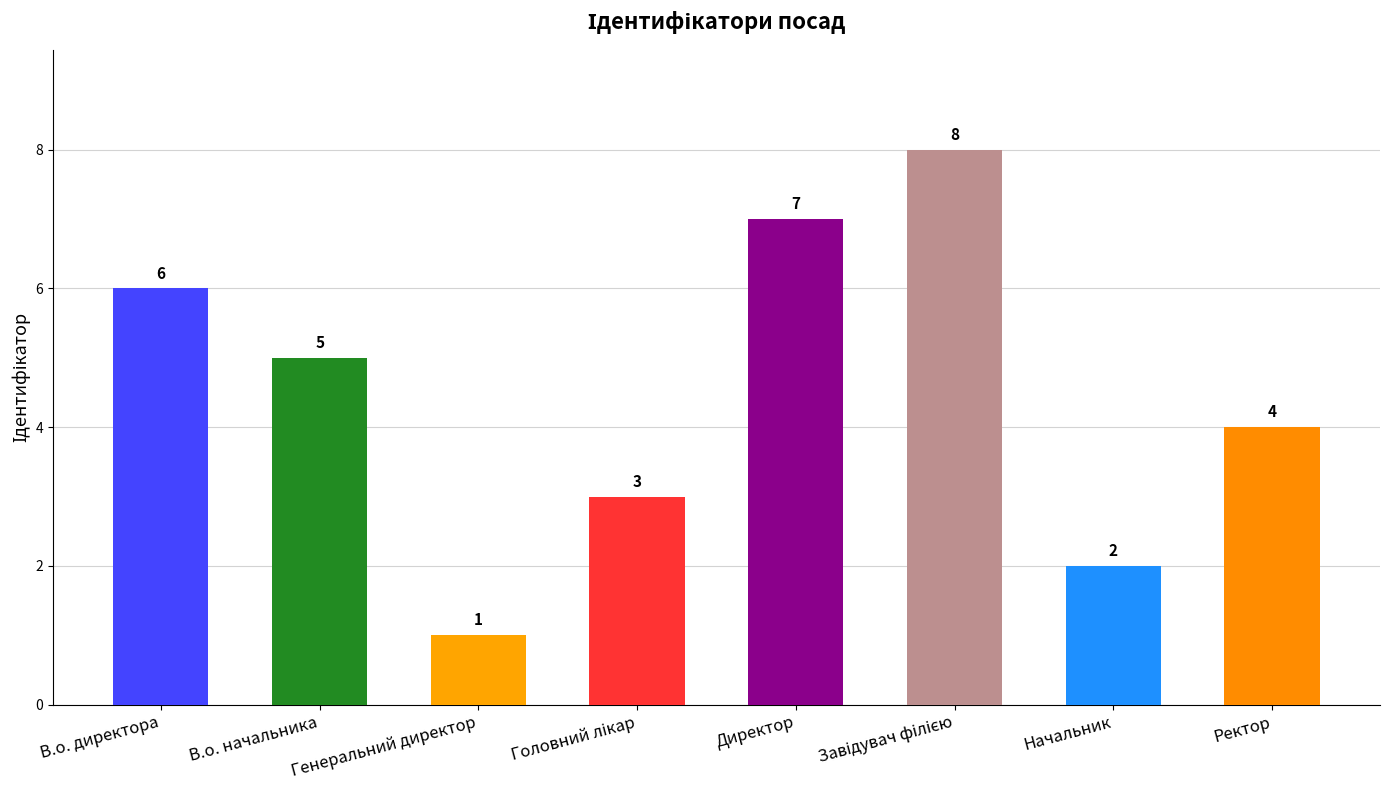

What is the difference between the maximum and minimum values?

7